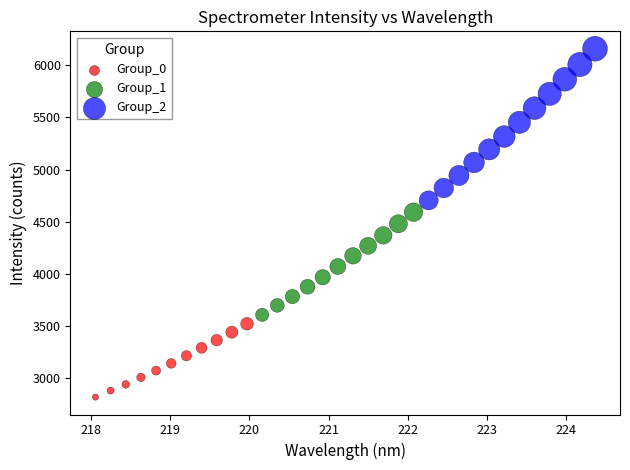

Which series has the widest spread of Y values?

Group_2